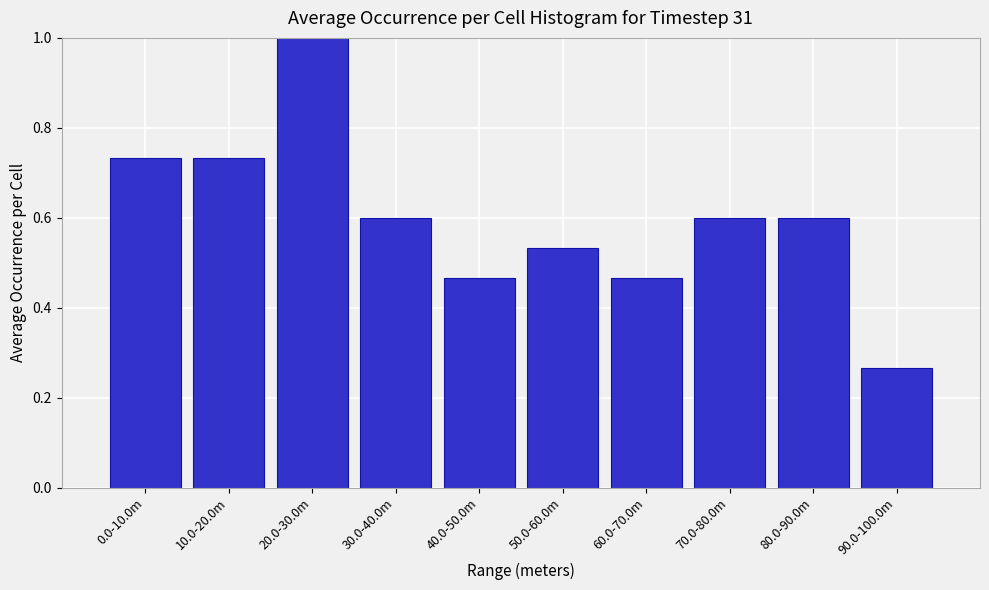

What position from the right is 70.0-80.0m?

3